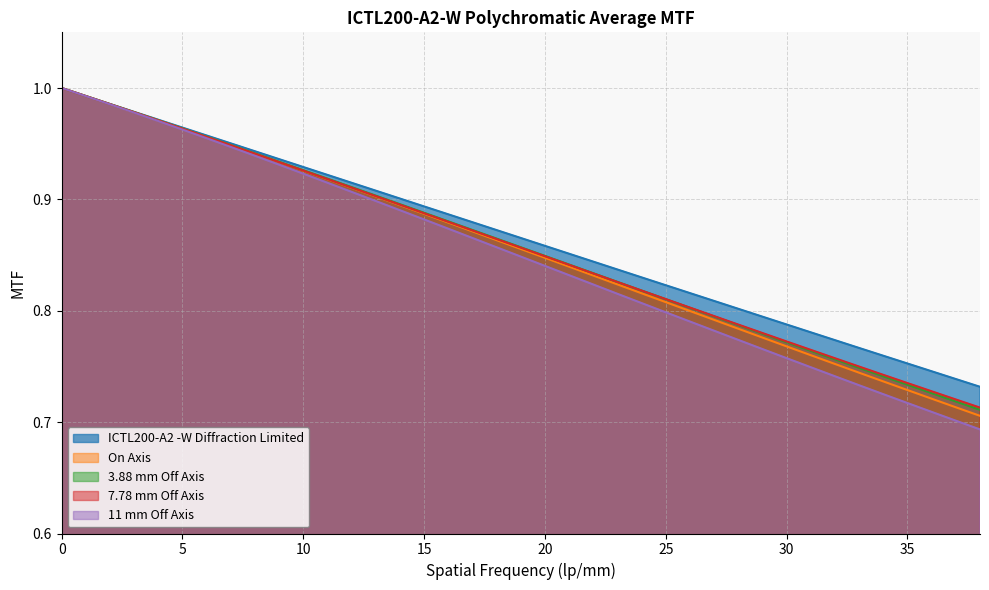

The On Axis series shows 1.4 at 20. True or false?

False